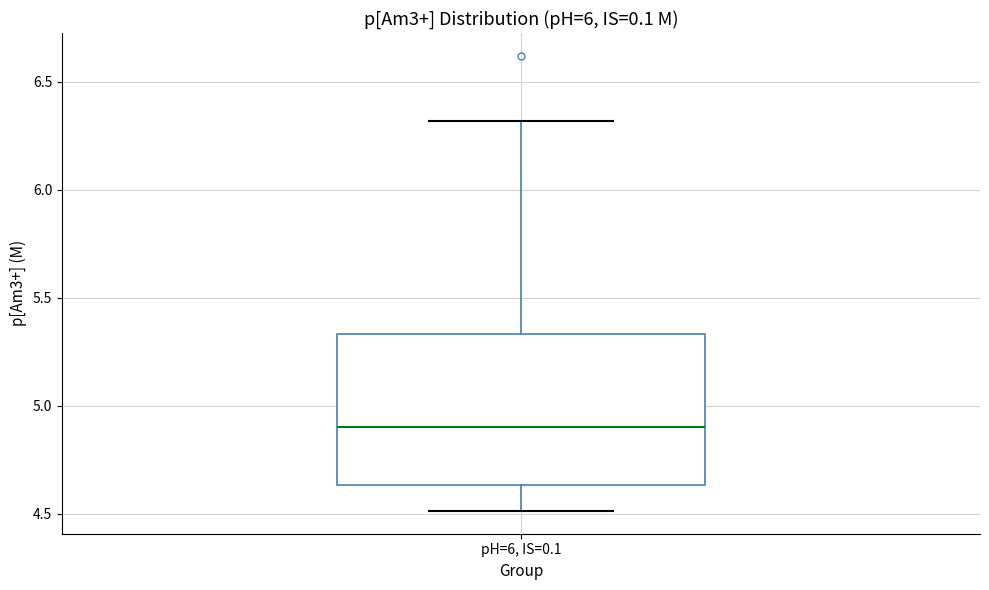

Read this box plot against the y-axis: the position of the median line, the range covered by the box, and the ends of both whiskers. The values are not printed on the chart, so give them approximately, as read against the axis.

median 4.90, box 4.65 to 5.35, whiskers 4.50 to 6.30